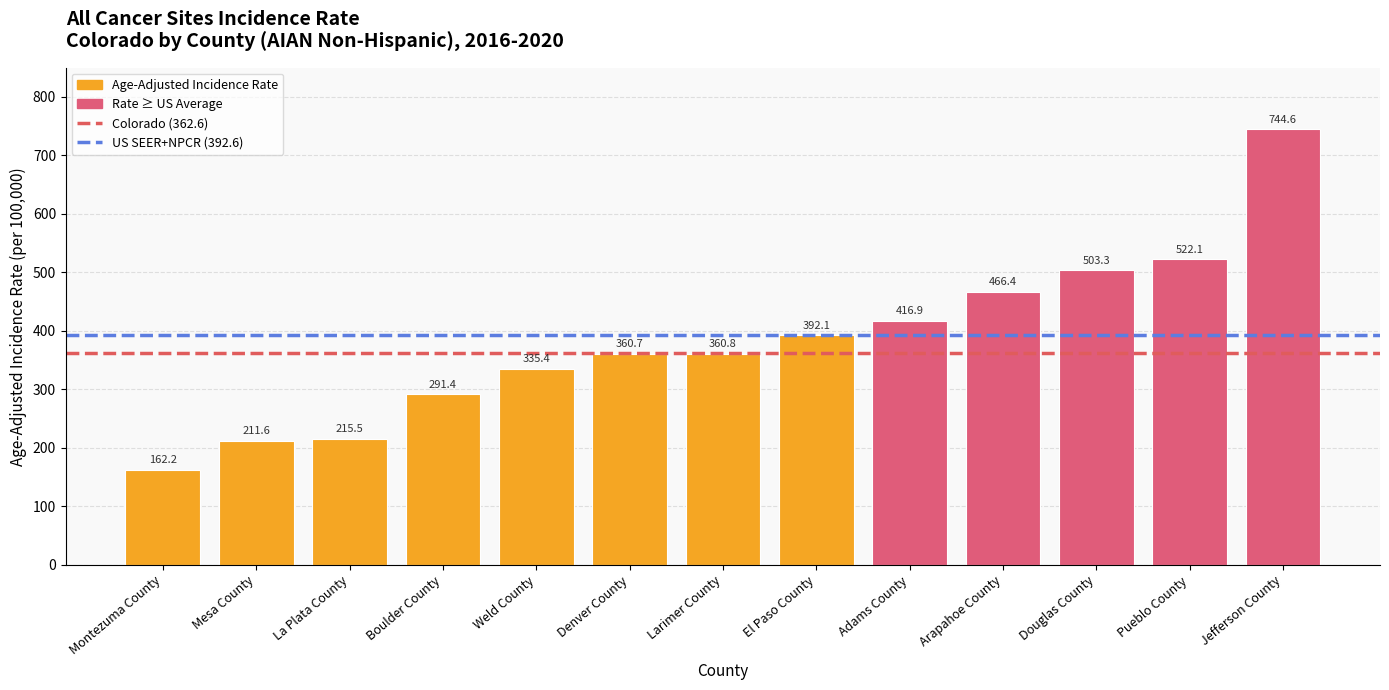

Reading left to right, list all the values displayed in this chart.

Montezuma County=162.2	Mesa County=211.6	La Plata County=215.5	Boulder County=291.4	Weld County=335.4	Denver County=360.7	Larimer County=360.8	El Paso County=392.1	Adams County=416.9	Arapahoe County=466.4	Douglas County=503.3	Pueblo County=522.1	Jefferson County=744.6